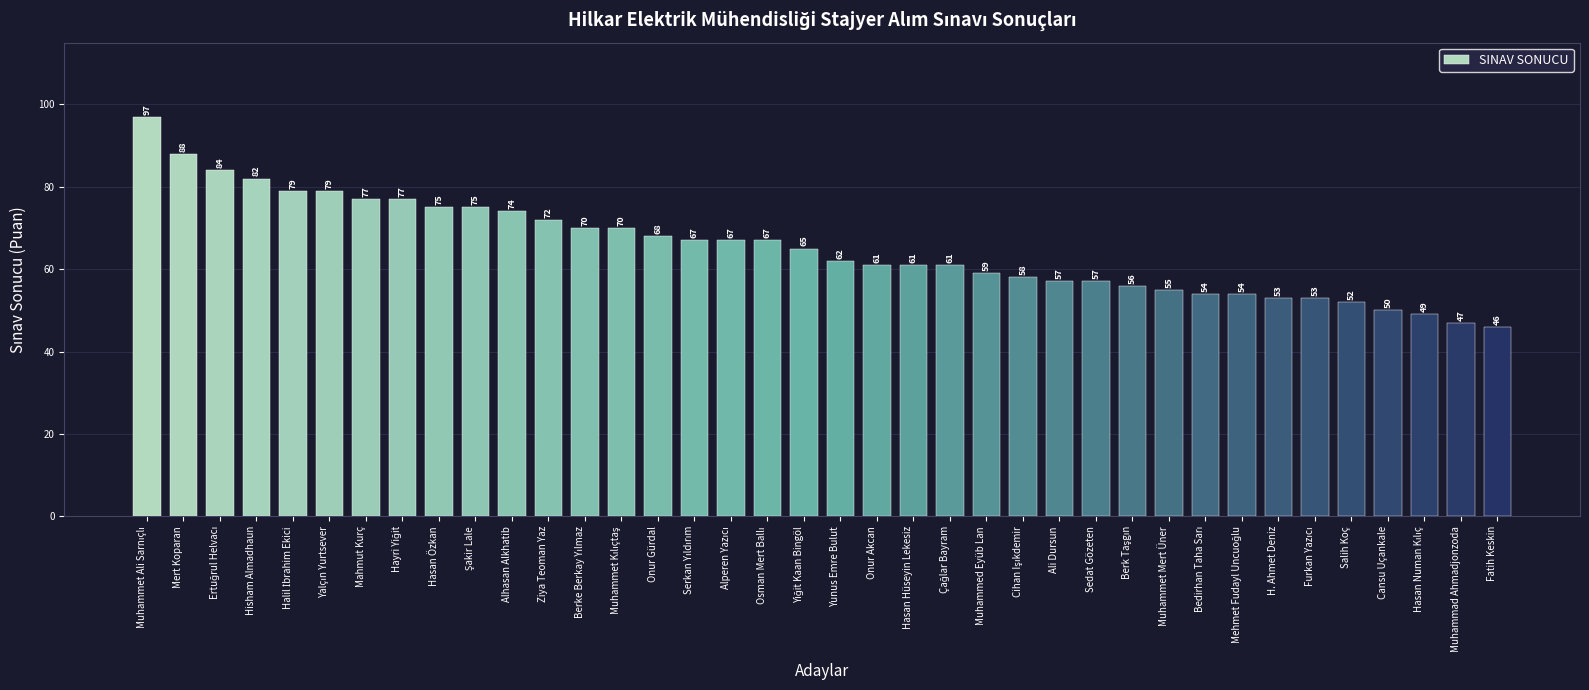

What is the approximate value at Salih Koç, to the nearest 10?

50